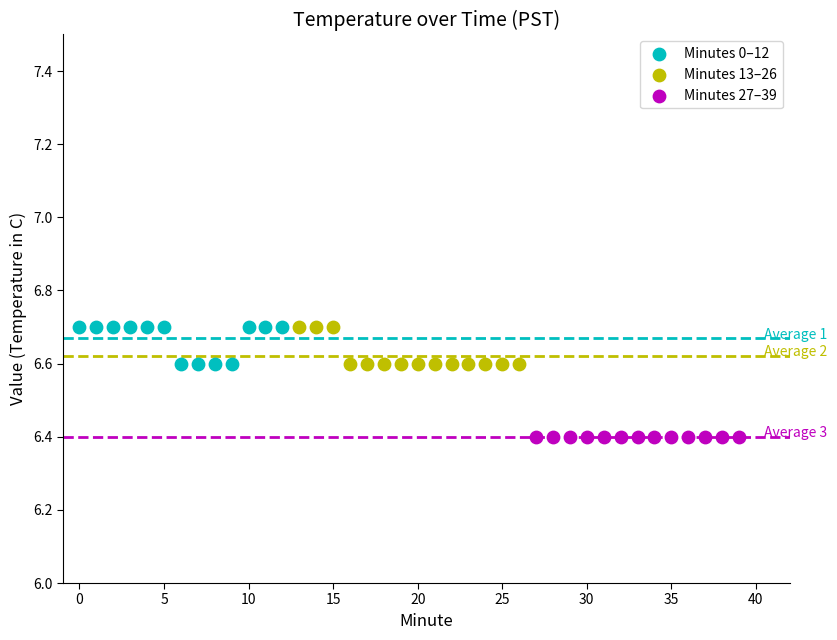

Which series reaches the minimum Y coordinate?

Minutes 27–39